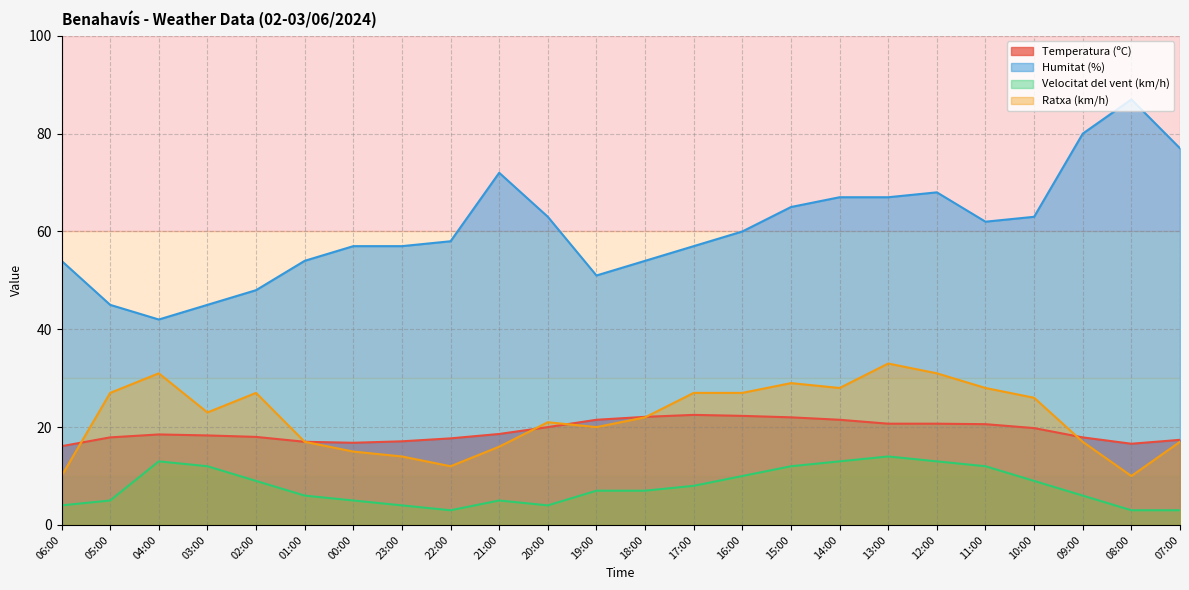

Is the value of Ratxa (km/h) at 16:00 greater than the value of Temperatura (ºC) at 22:00?

Yes